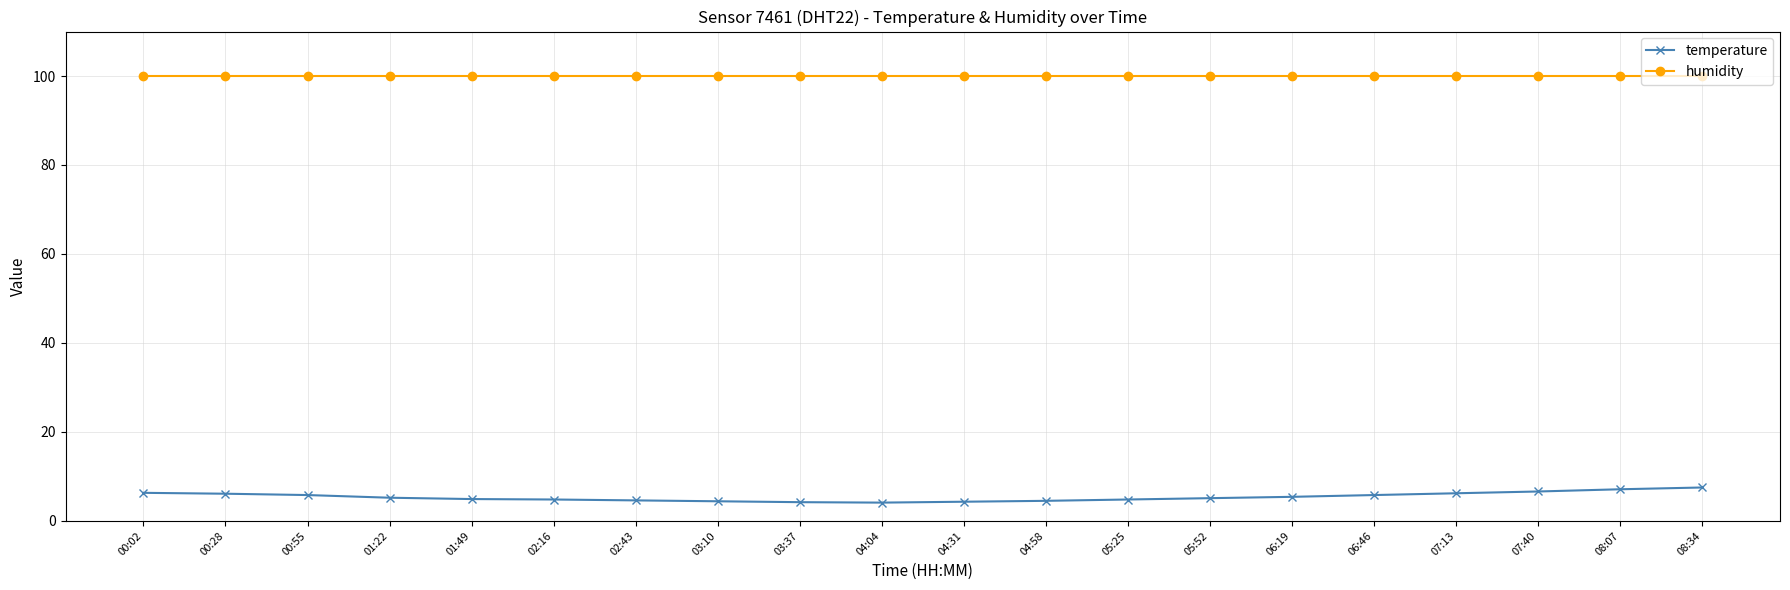

What is the label of the 14th point from the right?

02:43